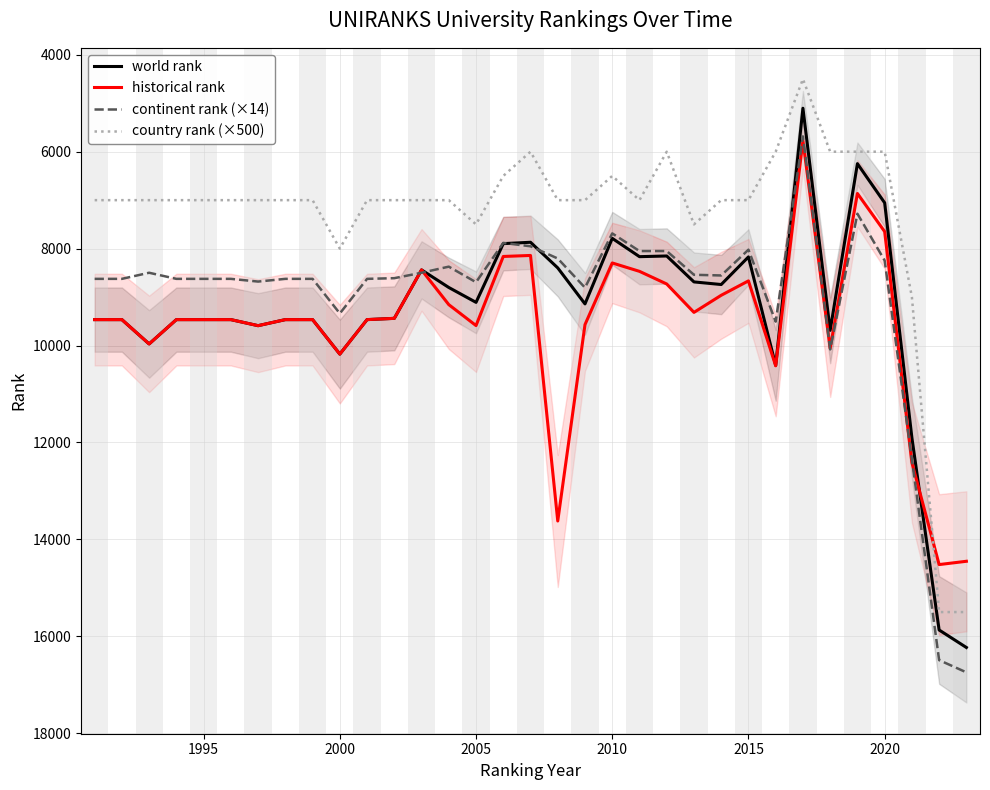

What is the highest value of the continent rank (×14) series?

16744